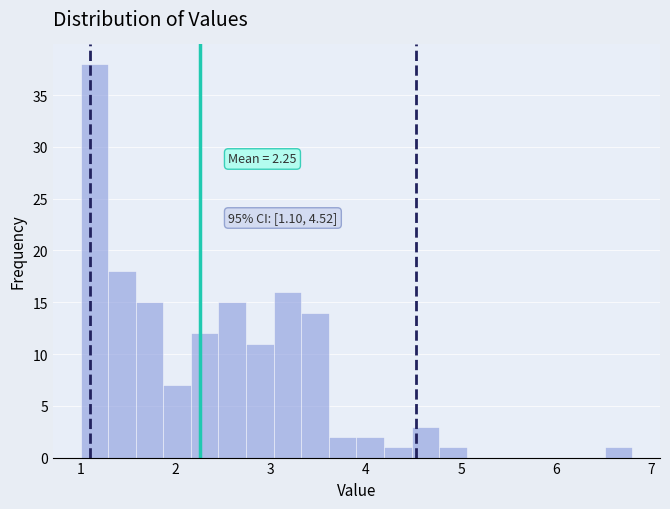

Read against the x-axis, roughly where is the centre of the tallest bar?

1.1